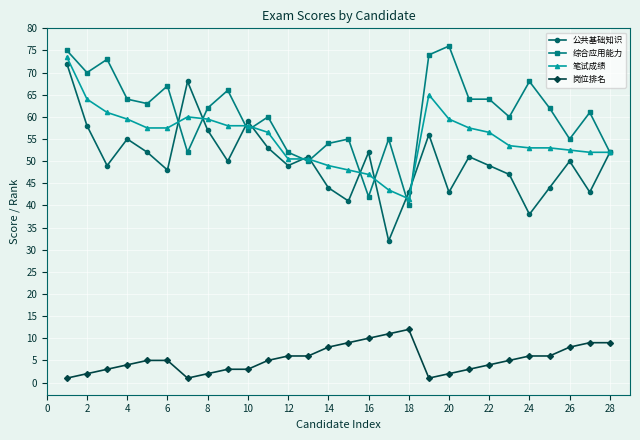

How many lines are shown in the chart?

4